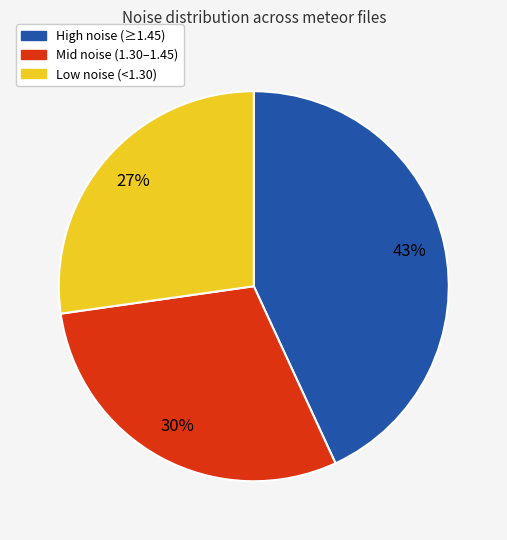

Count the number of slices in the pie.

3